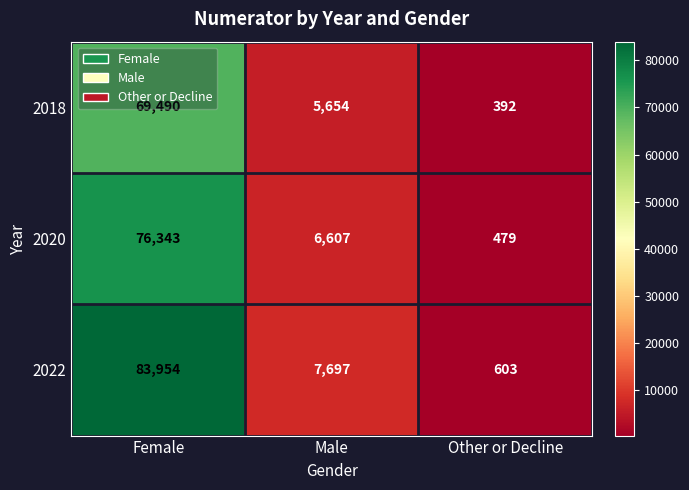

What is the total value across all series at Male?

19958